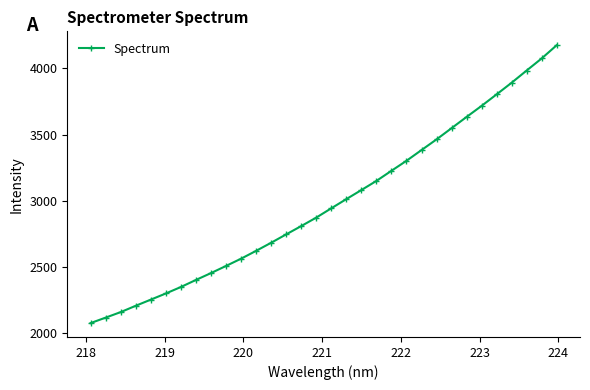

What is the greatest value displayed?

4175.2